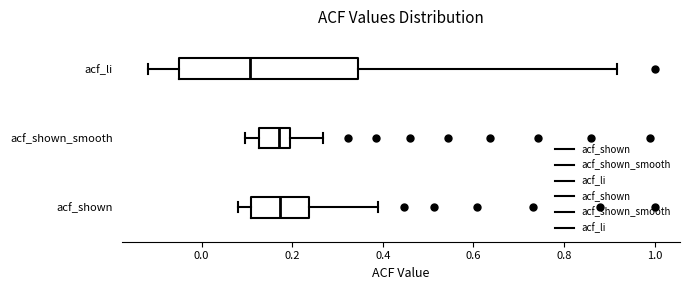

Which box has the furthest to the left median line?

acf_li